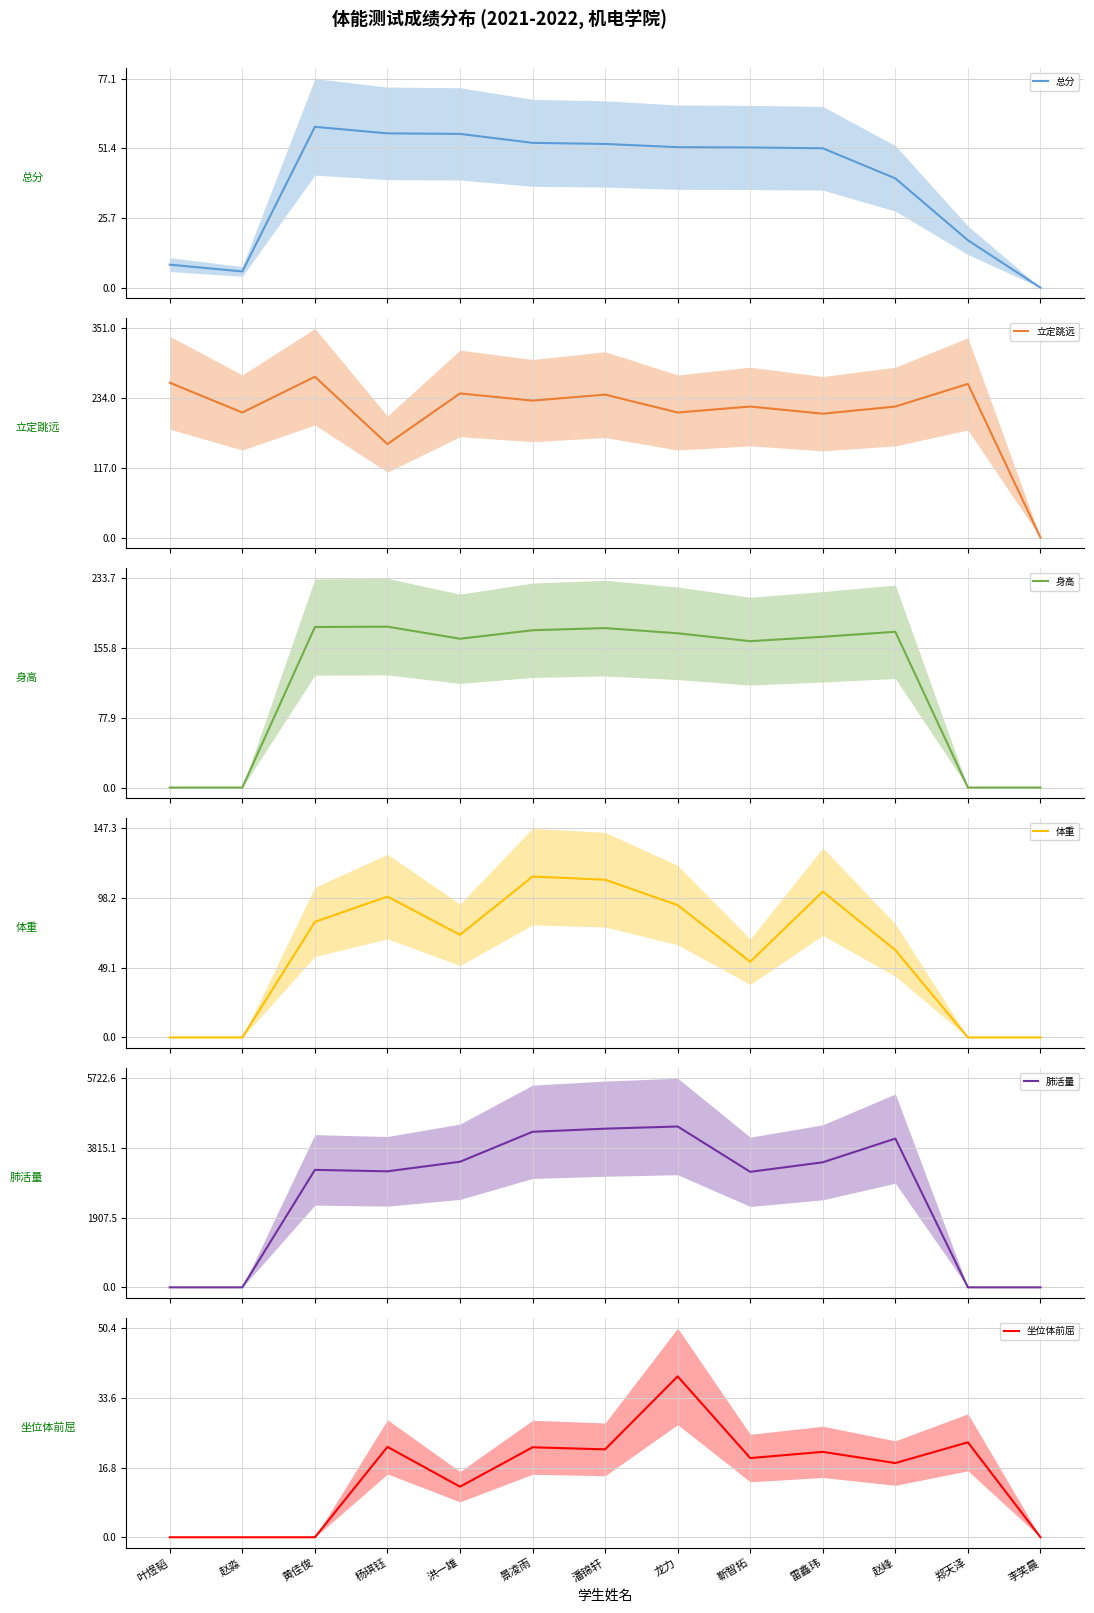

The value of 坐位体前屈 at 雷鑫玮 is 0.8. True or false?

False